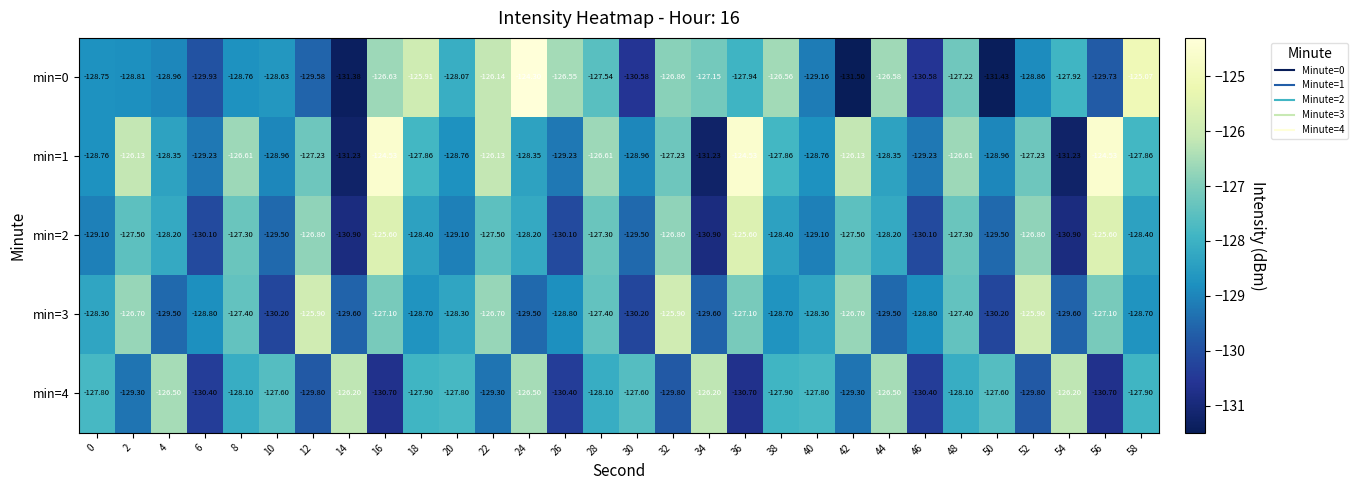

How many series are shown in this chart?

5